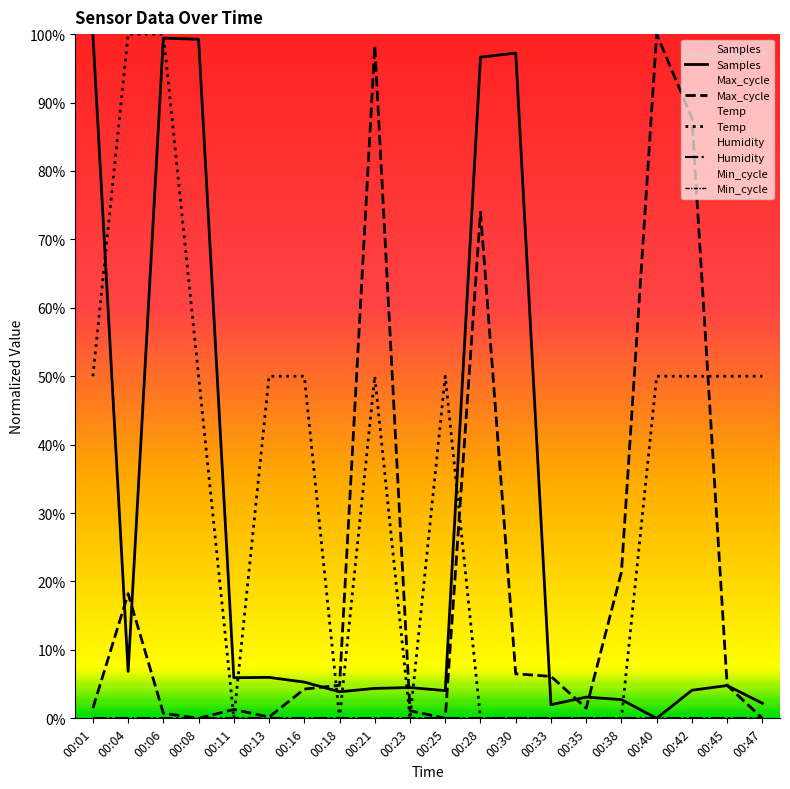

How many data points does each series have?

20